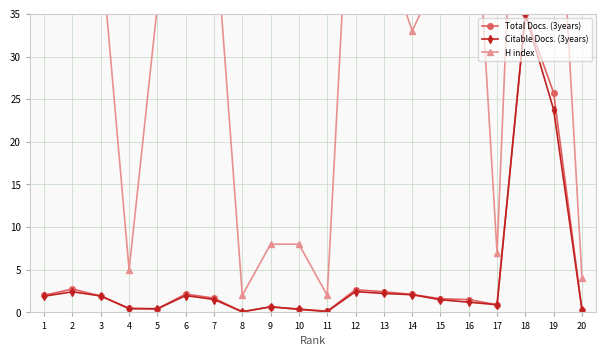

Between which two adjacent categories do Citable Docs. (3years) and Total Docs. (3years) first intersect?

2 and 3